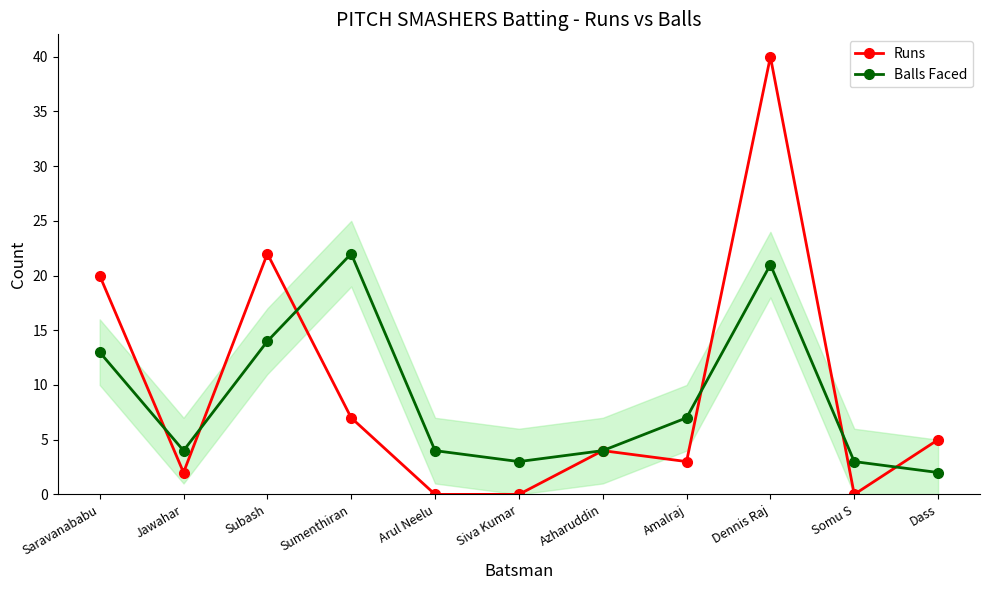

What is the label of the 9th point from the left?

Dennis Raj